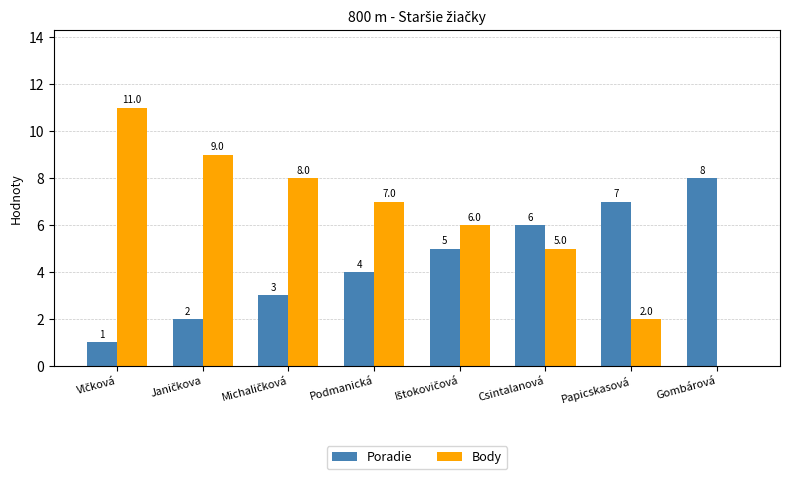

Which series has the largest total across all categories?

Body